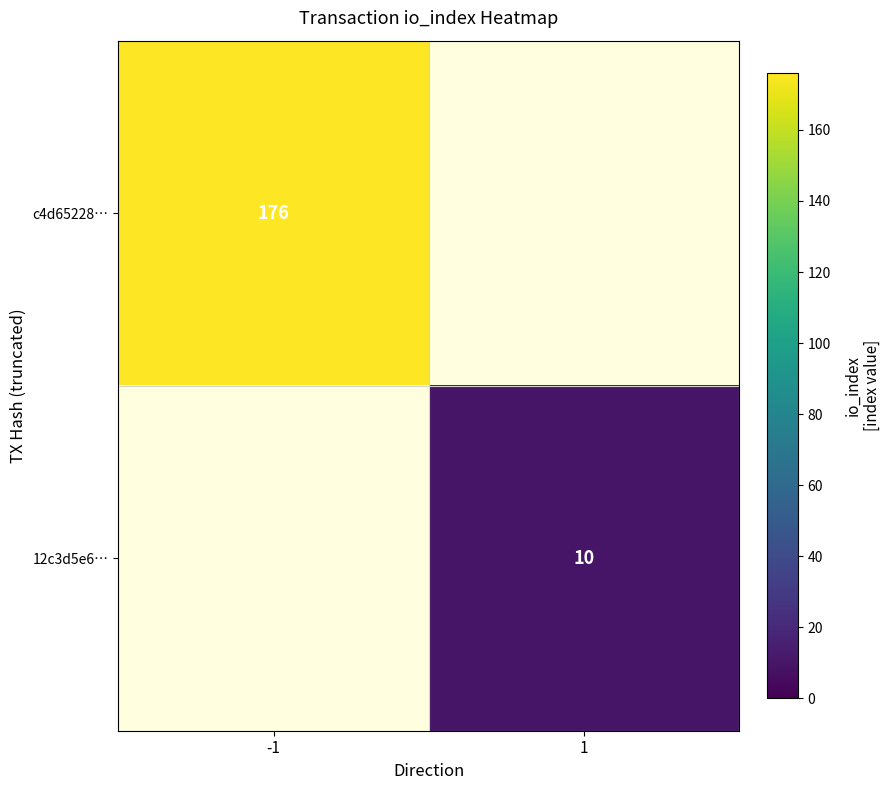

What is the maximum value shown in the chart?

176